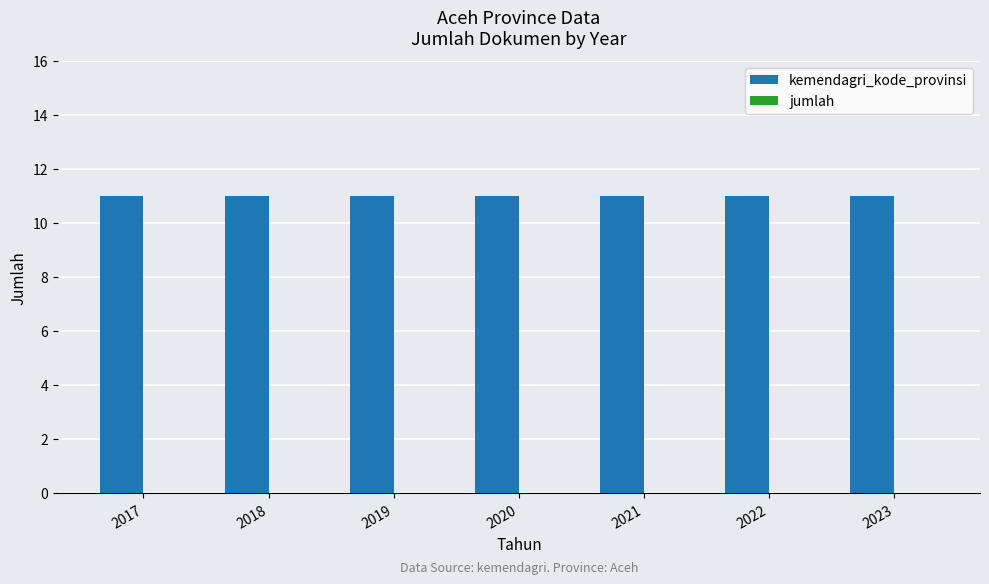

At how many categories does at least one series exceed 0?

7